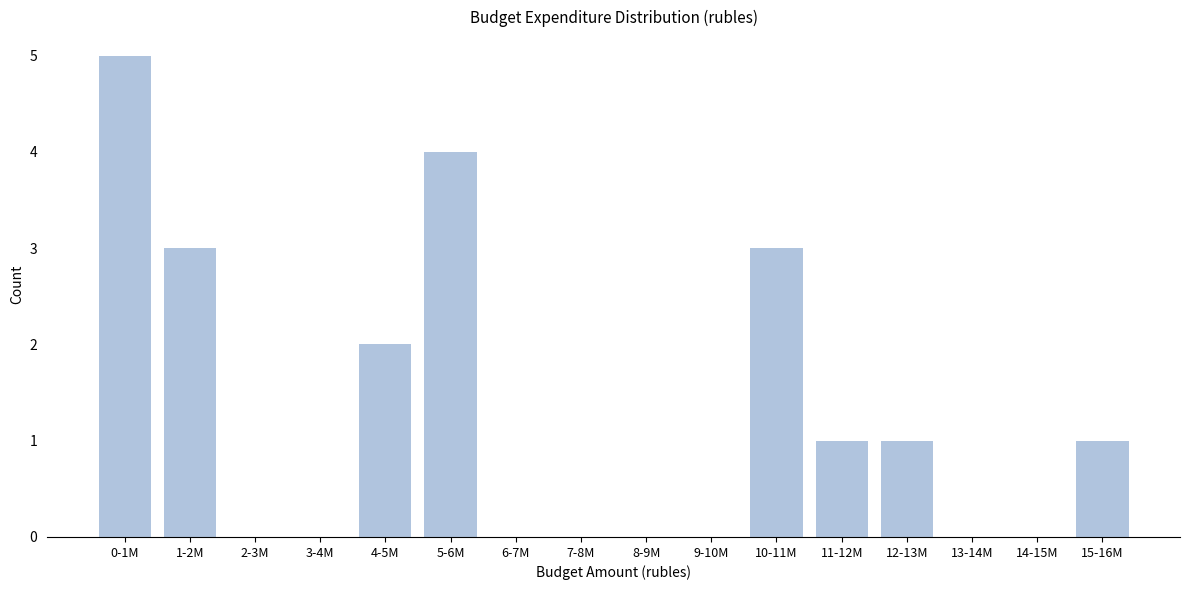

Reading right to left, what are all the values shown in this chart?

15-16M=1	14-15M=0	13-14M=0	12-13M=1	11-12M=1	10-11M=3	9-10M=0	8-9M=0	7-8M=0	6-7M=0	5-6M=4	4-5M=2	3-4M=0	2-3M=0	1-2M=3	0-1M=5